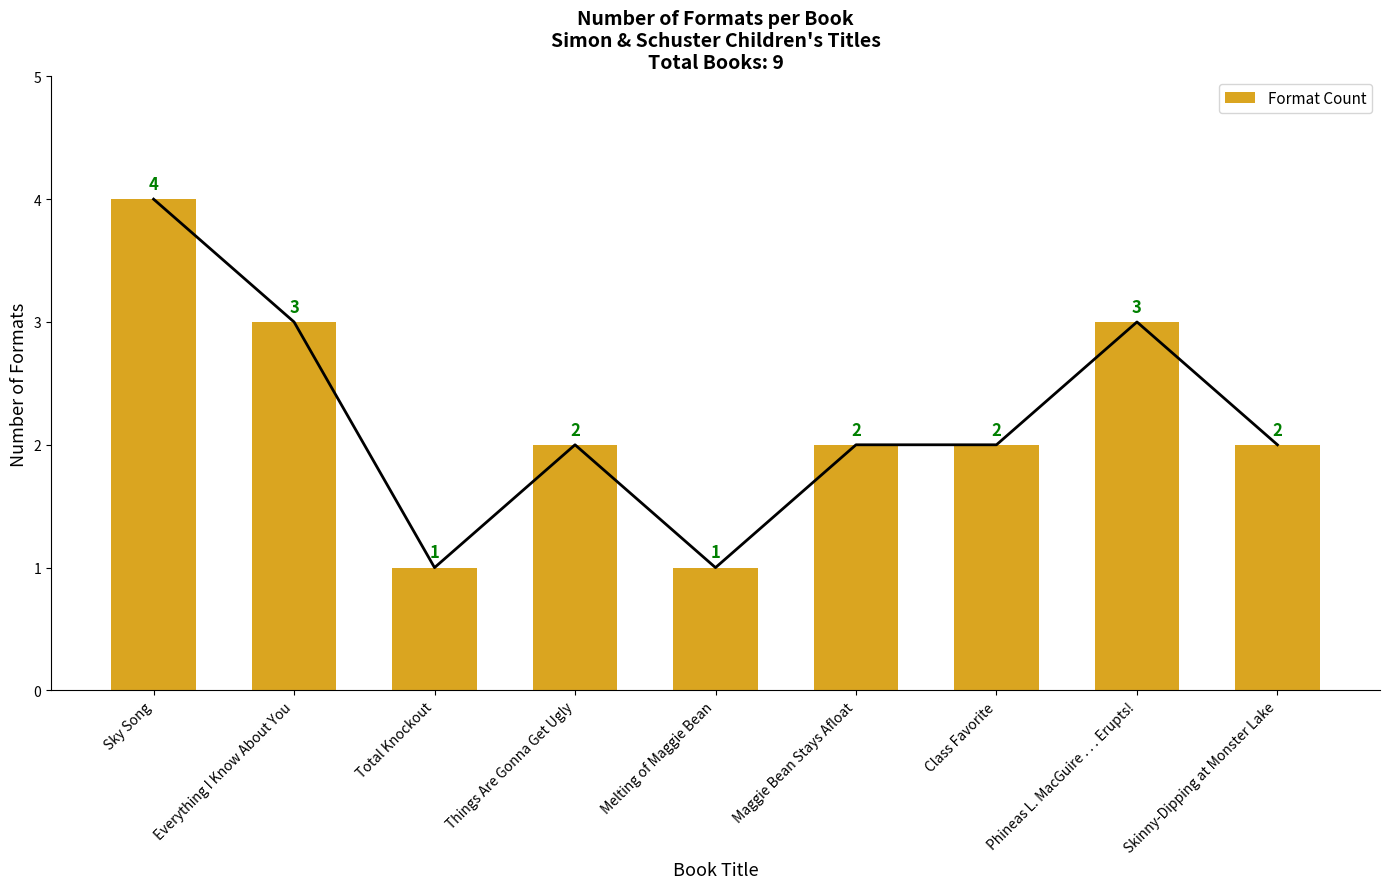

How many data points are less than 2?

2